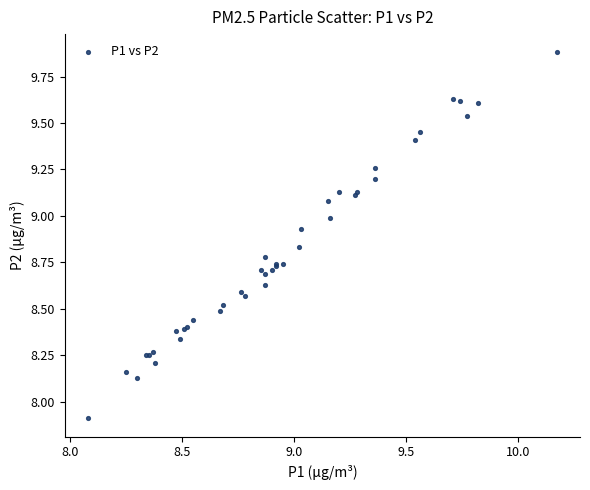

What Y value in the scatter plot is closest to 8?

7.9